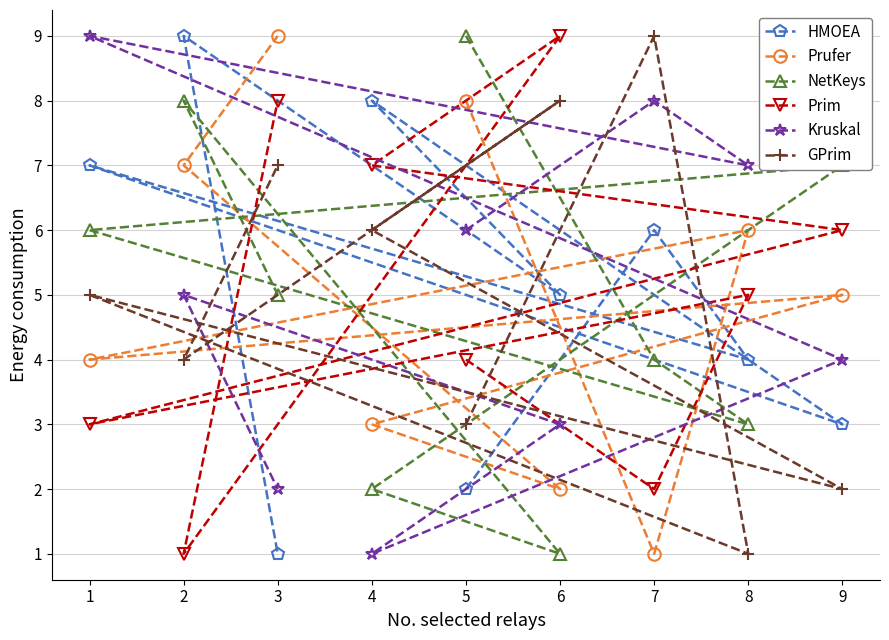

The value of GPrim at 5 is 10. True or false?

False